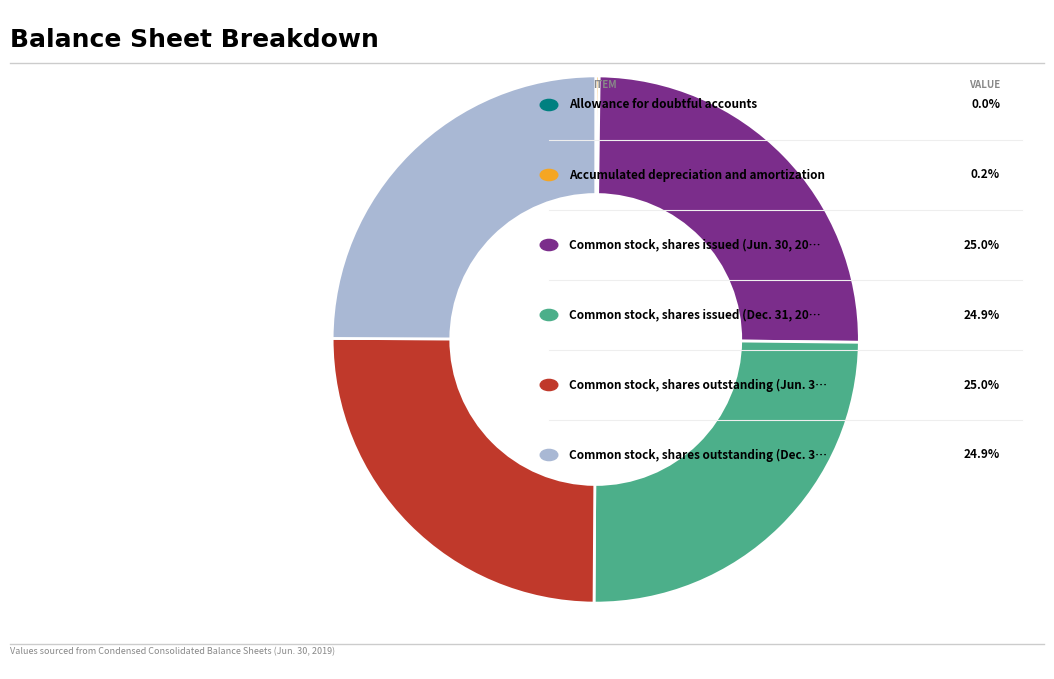

Is there any slice that represents more than half of the pie?

No